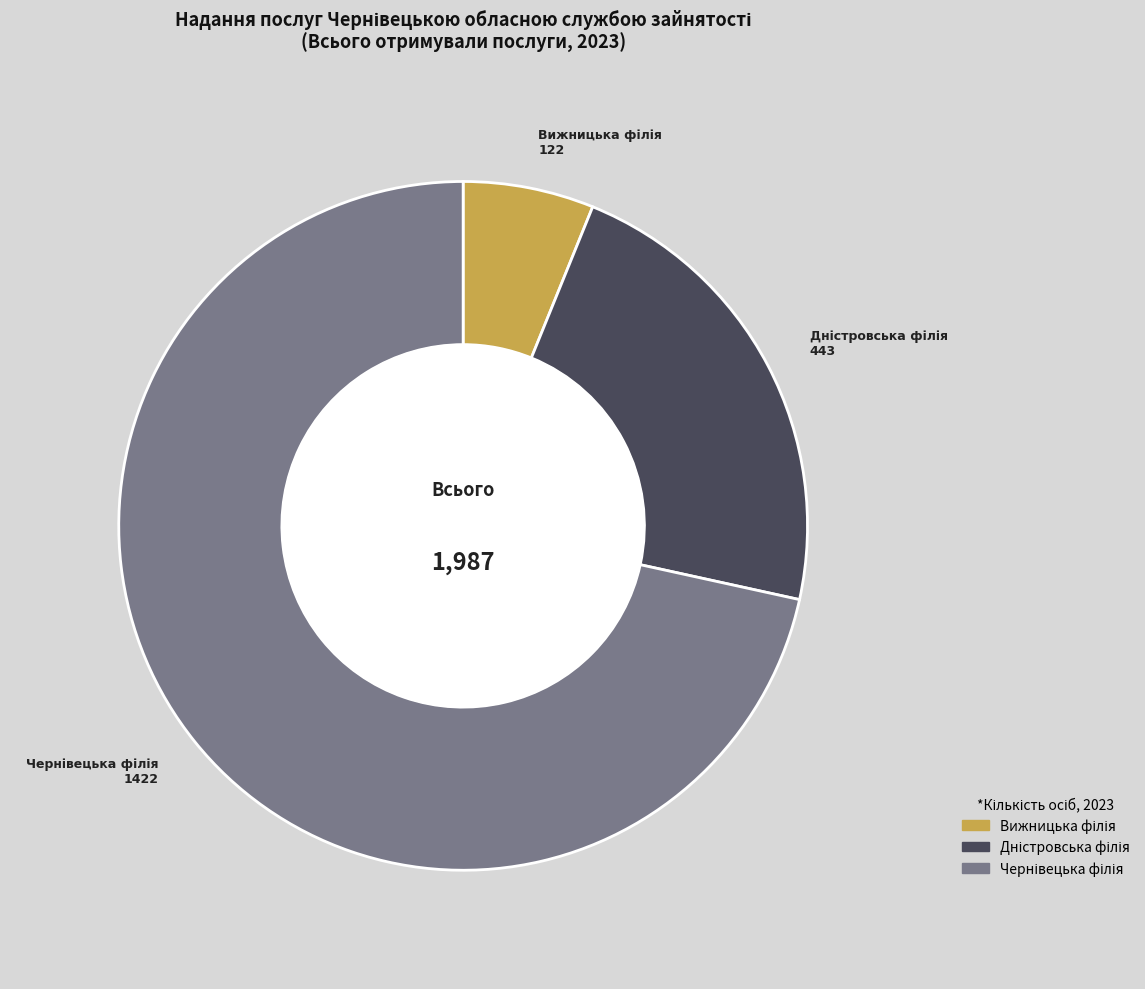

How many slices are in this pie chart?

3